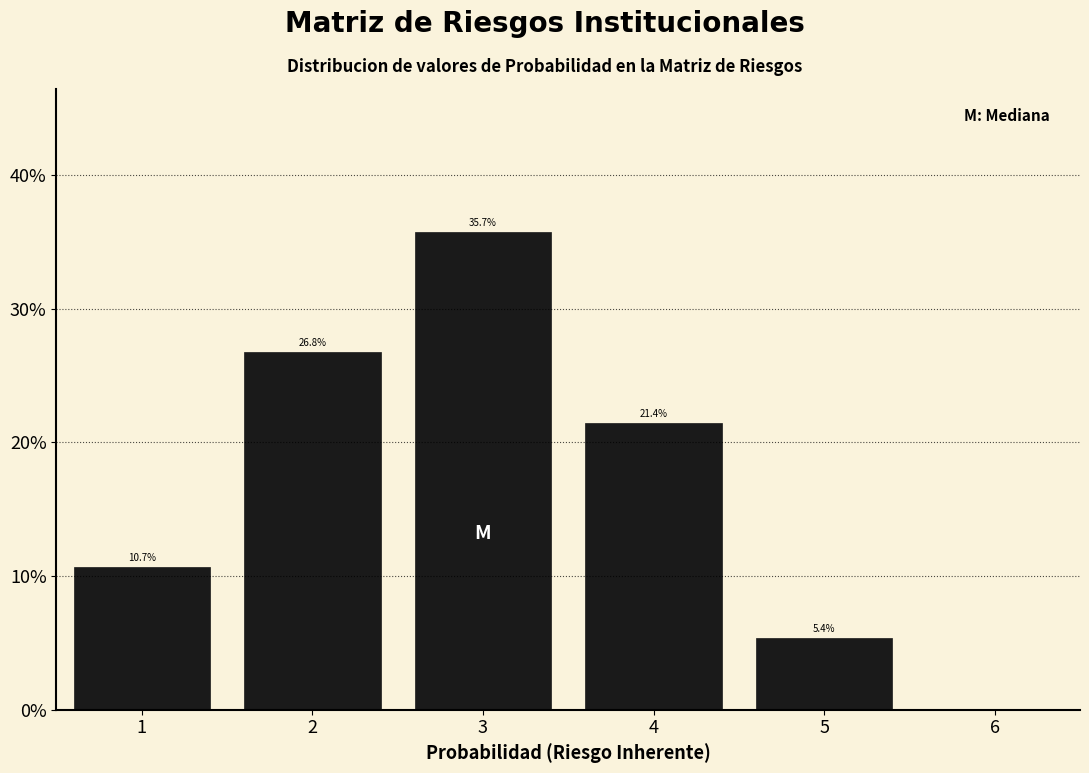

Over which range of the x-axis is the bar tallest?

2.5 to 3.5